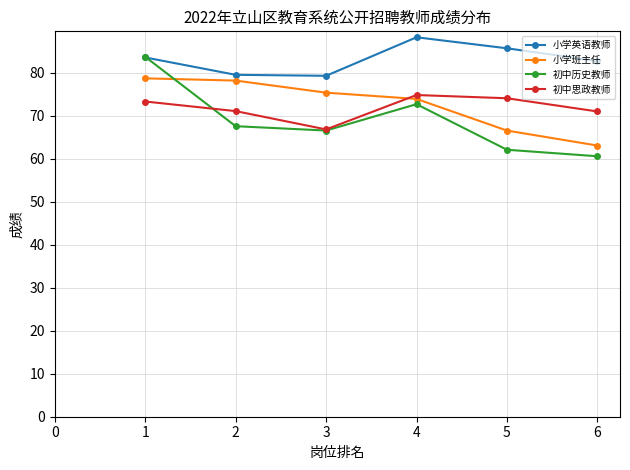

Which category has the lowest value in the 小学班主任 series?

6